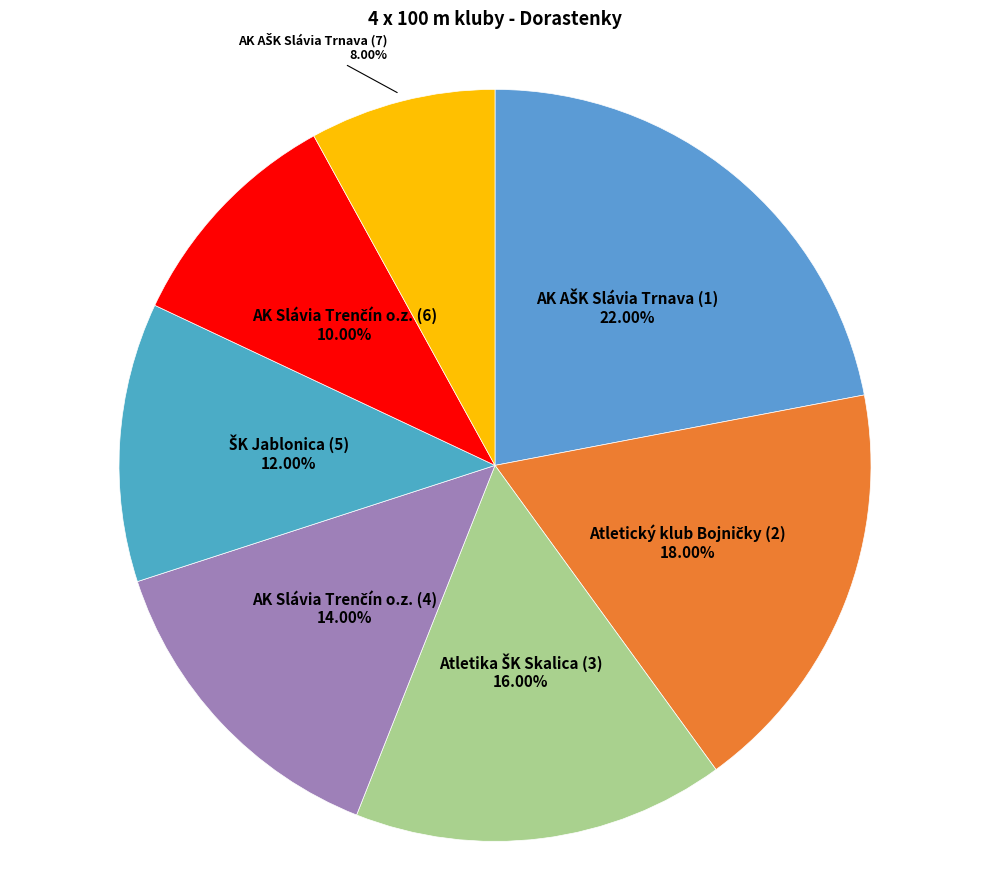

Which slice is the largest?

AK AŠK Slávia Trnava (1)